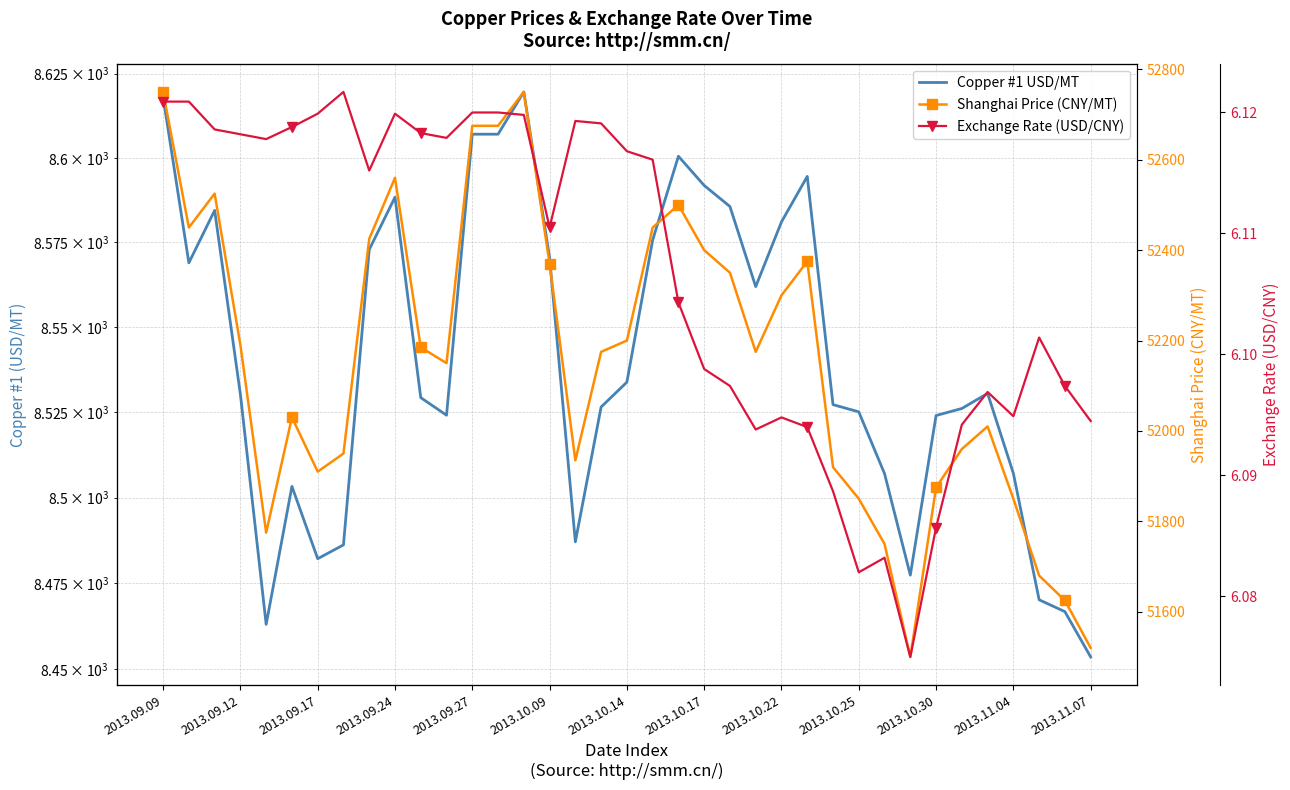

How many interior local valleys does the Copper #1 USD/MT series have?

7